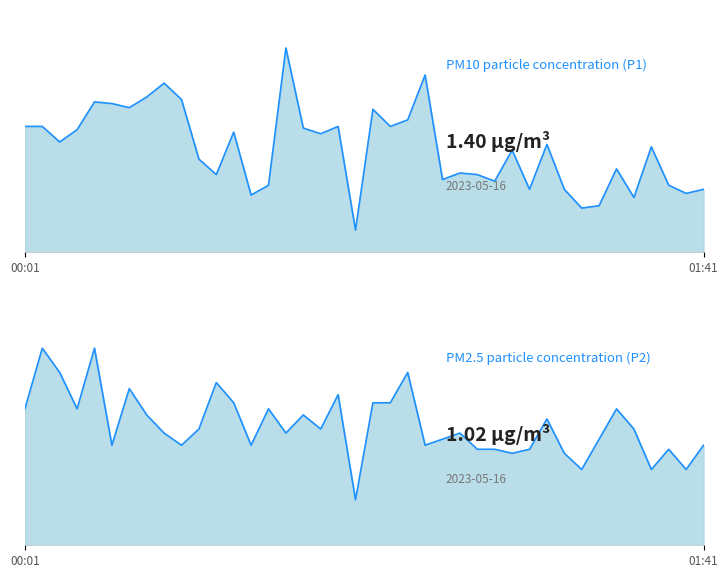

What is the sum of the P2 line values at 20 and 23?

2.2